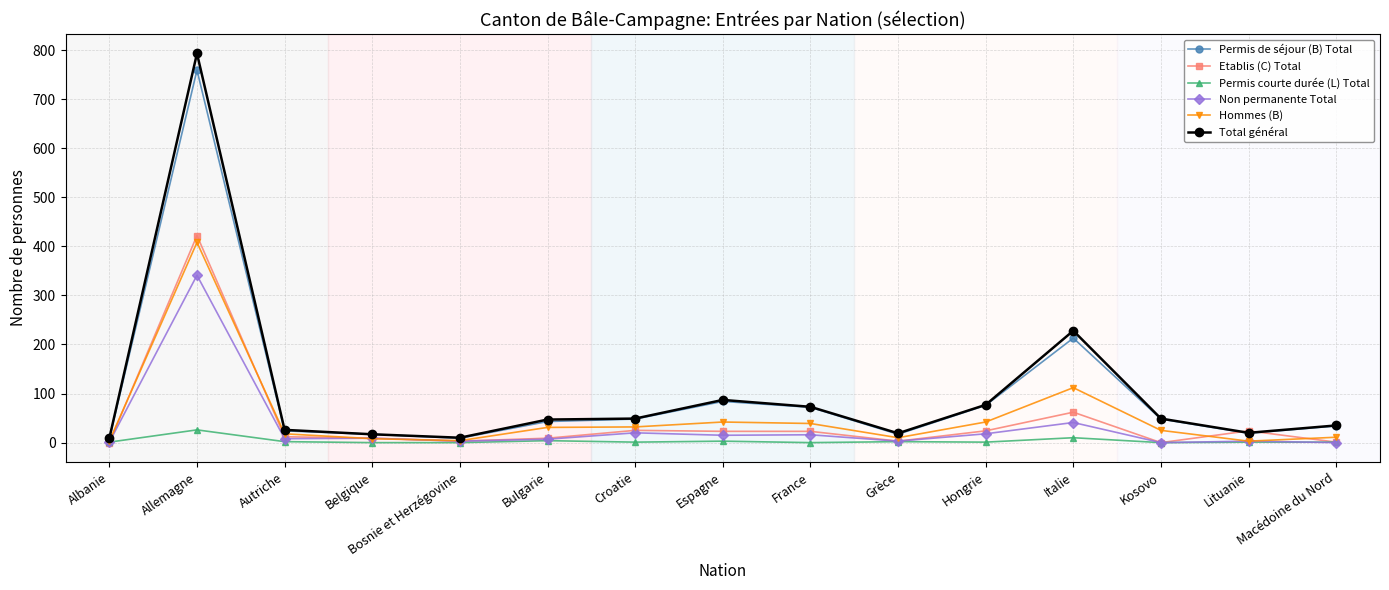

What is the approximate value of Etablis (C) Total at Bulgarie, to the nearest 5?

10